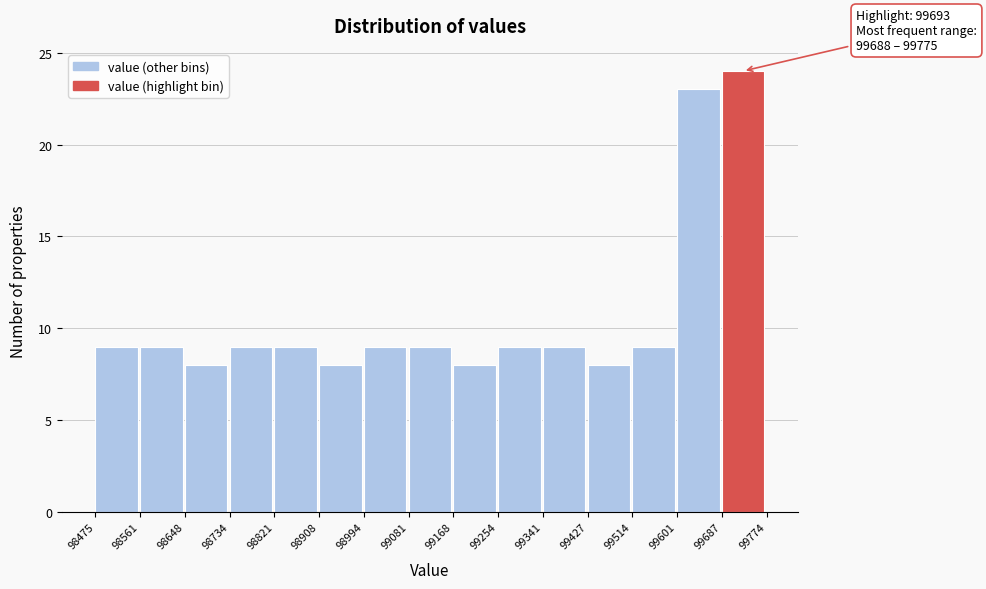

Over which range of the x-axis is the bar tallest?

99687 to 99774